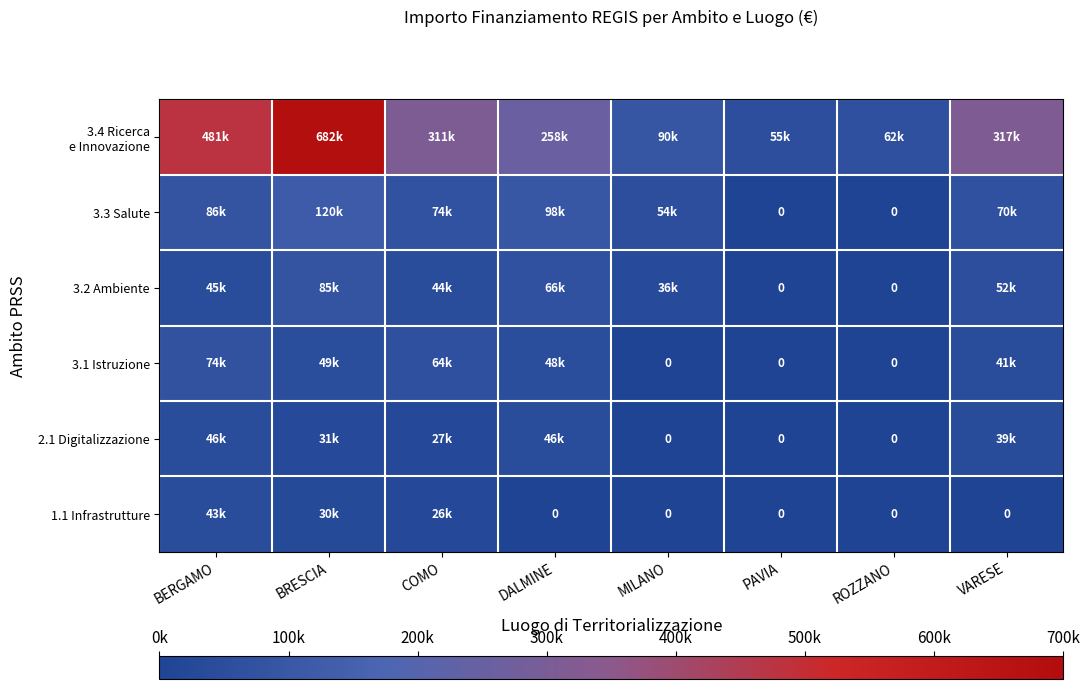

Is the value of 3.3 Salute at ROZZANO greater than the value of 3.4 Ricerca e Innovazione at ROZZANO?

No